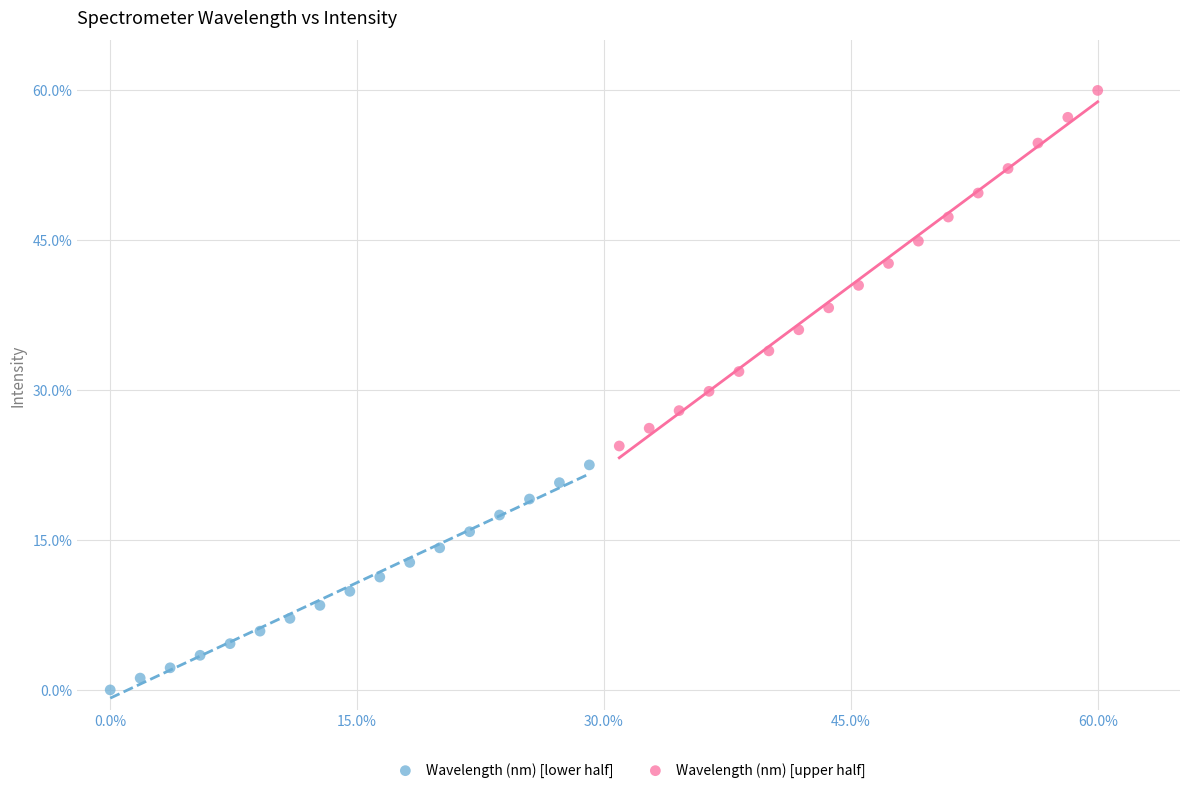

Which series contains the lowest Y value?

Wavelength (nm) [lower half]